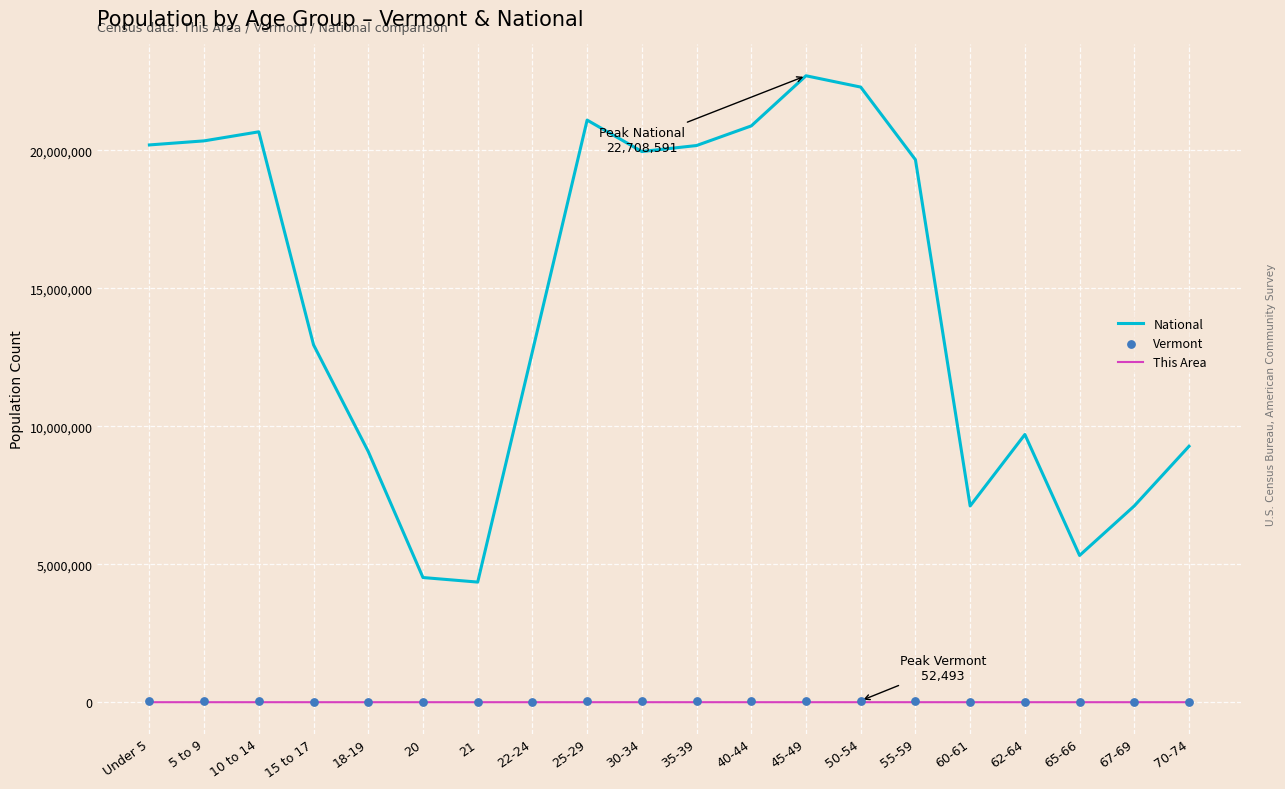

Which series has the largest total across all categories?

National